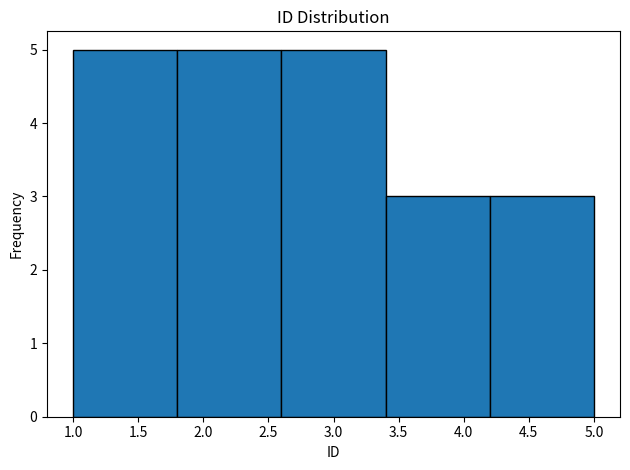

What is the height of the bar covering 4.2 to 5.0 on the x-axis? The values are not printed on the chart, so give them approximately, as read against the axis.

3